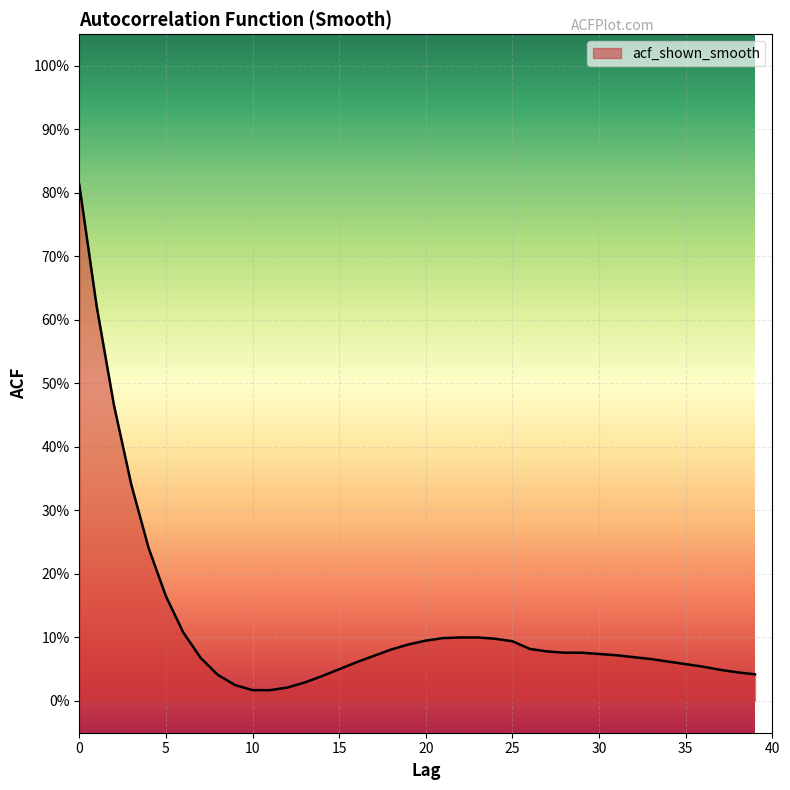

Reading right to left, transcribe all the data shown in this chart.

0.0	0.0	0.0	0.1	0.1	0.1	0.1	0.1	0.1	0.1	0.1	0.1	0.1	0.1	0.1	0.1	0.1	0.1	0.1	0.1	0.1	0.1	0.1	0.1	0.1	0.0	0.0	0.0	0.0	0.0	0.0	0.0	0.1	0.1	0.2	0.2	0.3	0.5	0.6	0.8